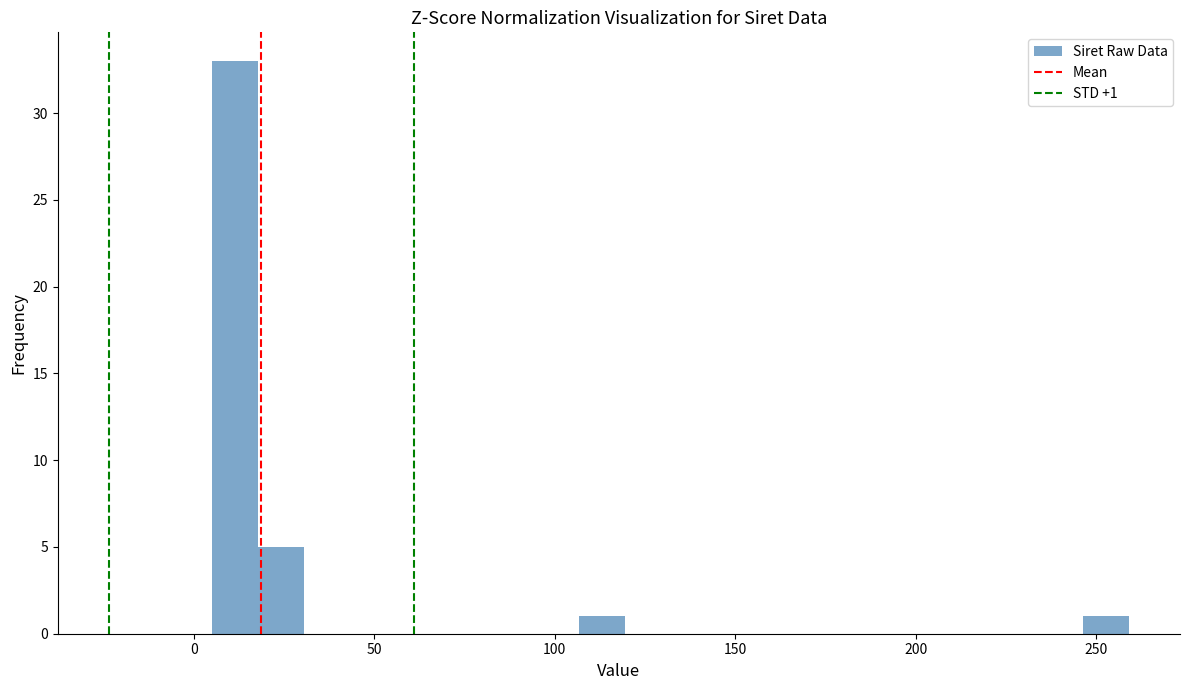

Read against the x-axis, roughly where is the centre of the tallest bar?

10